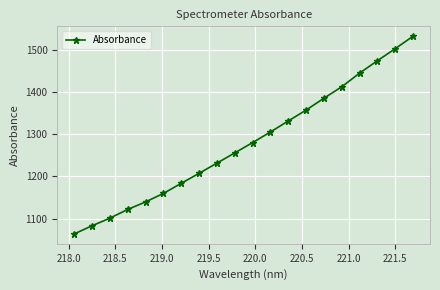

What is the value of the 16th point from the left?

1412.4